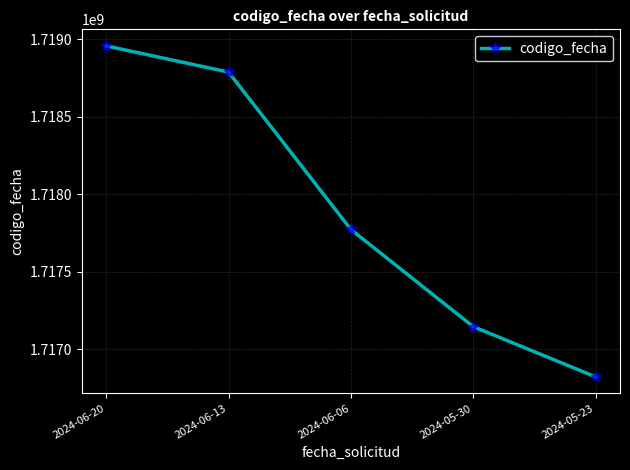

True or false: there are more than 1 points higher than both neighbors.

False